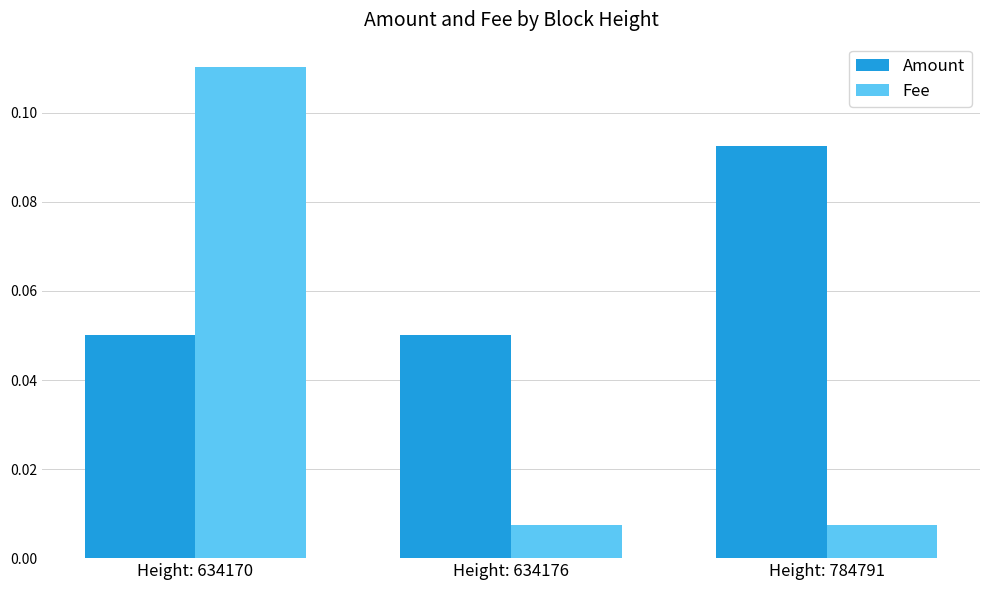

At which category is the sum across all series the highest?

Height: 634170